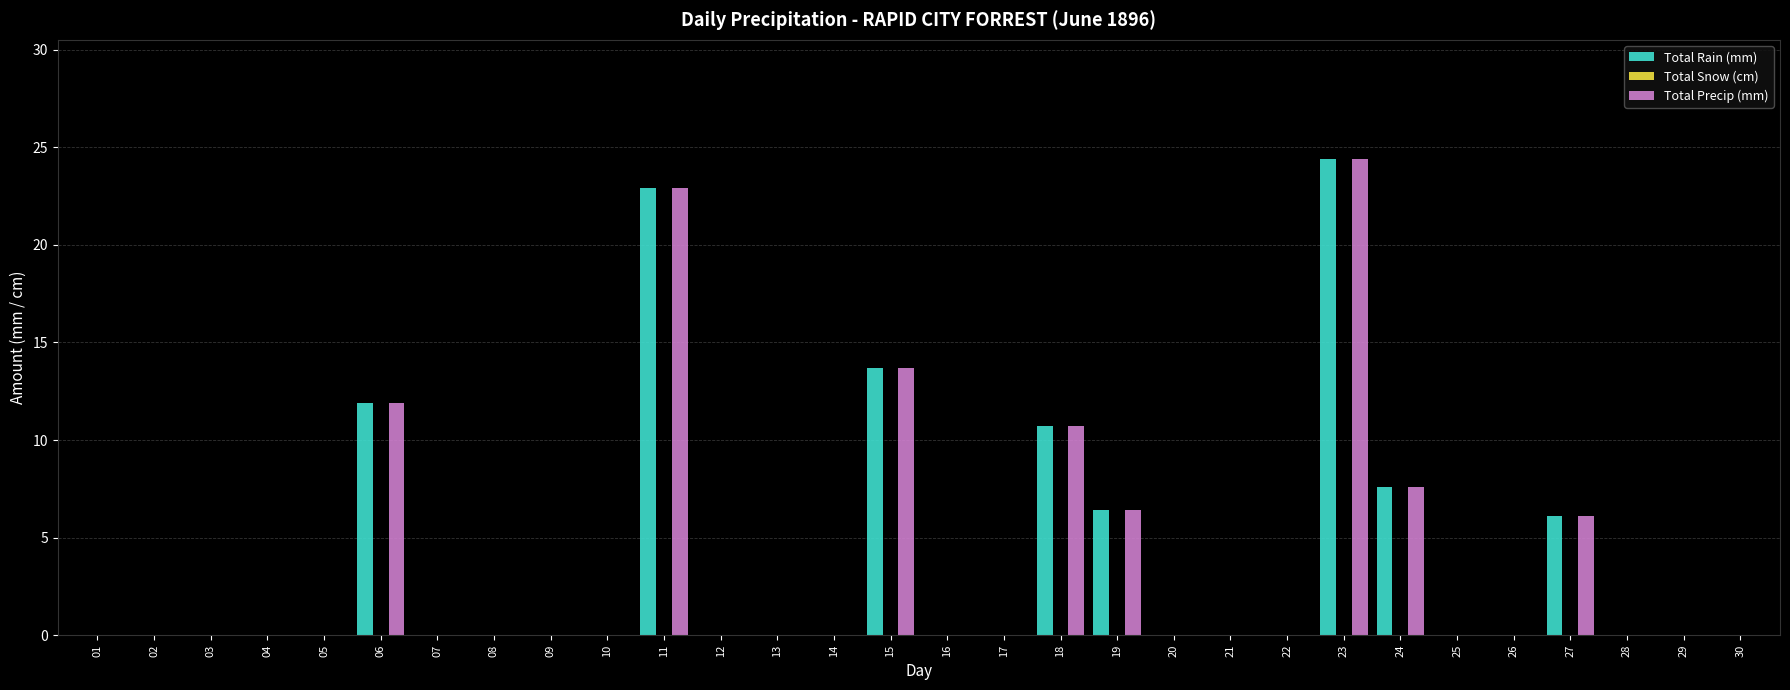

Count the number of data series in this chart.

2